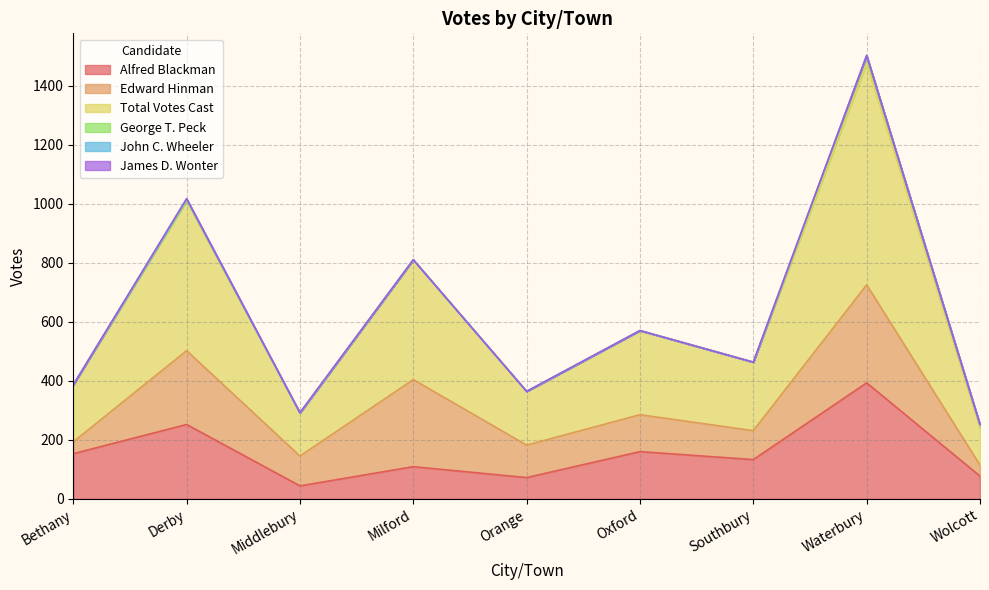

What is the greatest value displayed?

751